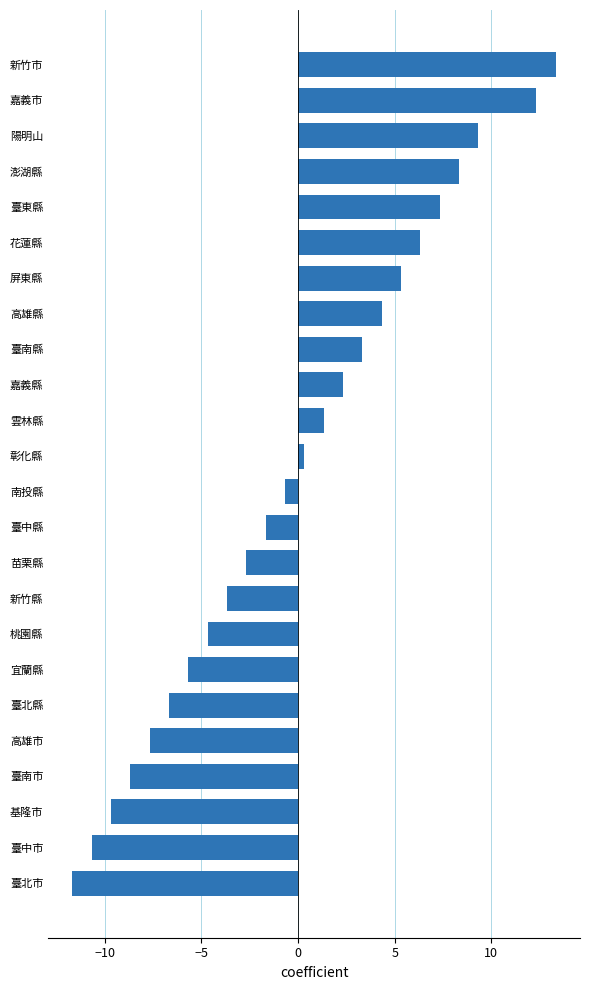

Rank the categories by value from lowest to highest.

臺北市, 臺中市, 基隆市, 臺南市, 高雄市, 臺北縣, 宜蘭縣, 桃園縣, 新竹縣, 苗栗縣, 臺中縣, 南投縣, 彰化縣, 雲林縣, 嘉義縣, 臺南縣, 高雄縣, 屏東縣, 花蓮縣, 臺東縣, 澎湖縣, 陽明山, 嘉義市, 新竹市